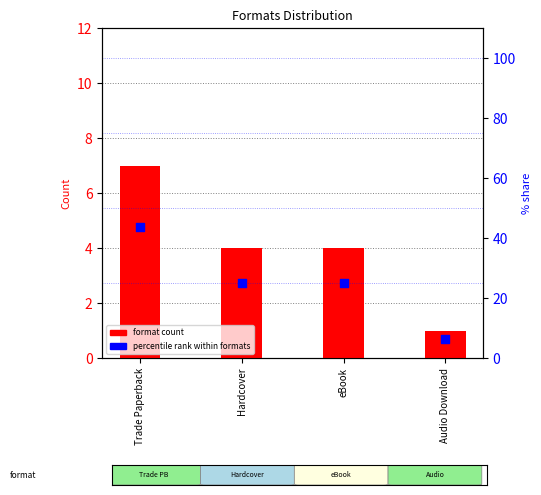

What are all the series names shown in the legend?

format count, percentile rank within formats